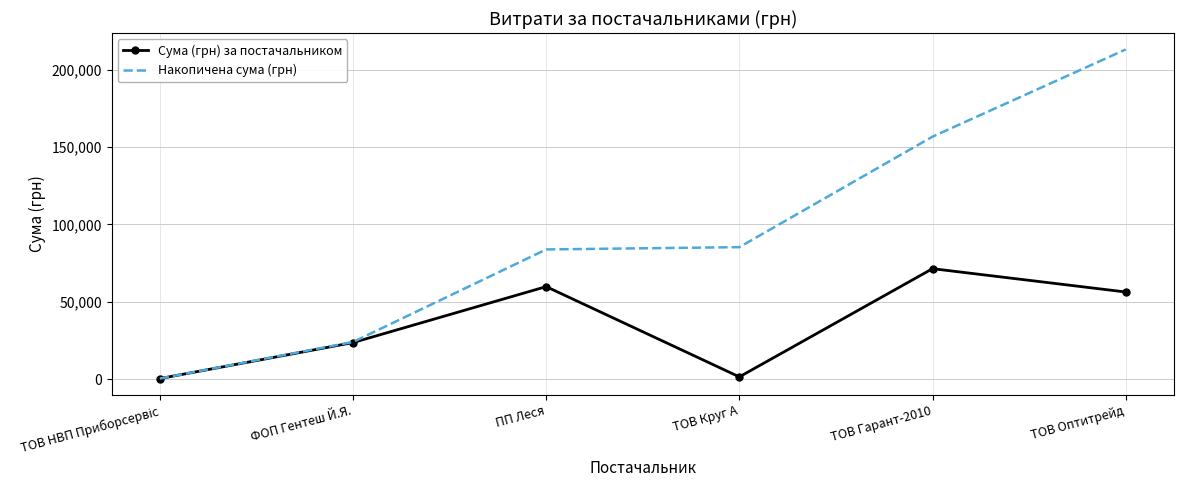

What is the maximum value for Сума (грн) за постачальником?

71398.7